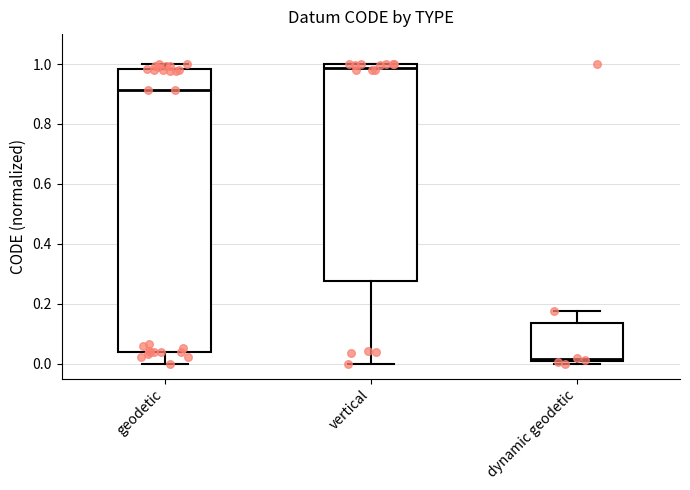

Comparing the boxes themselves (not the whiskers), which one is the tallest?

geodetic